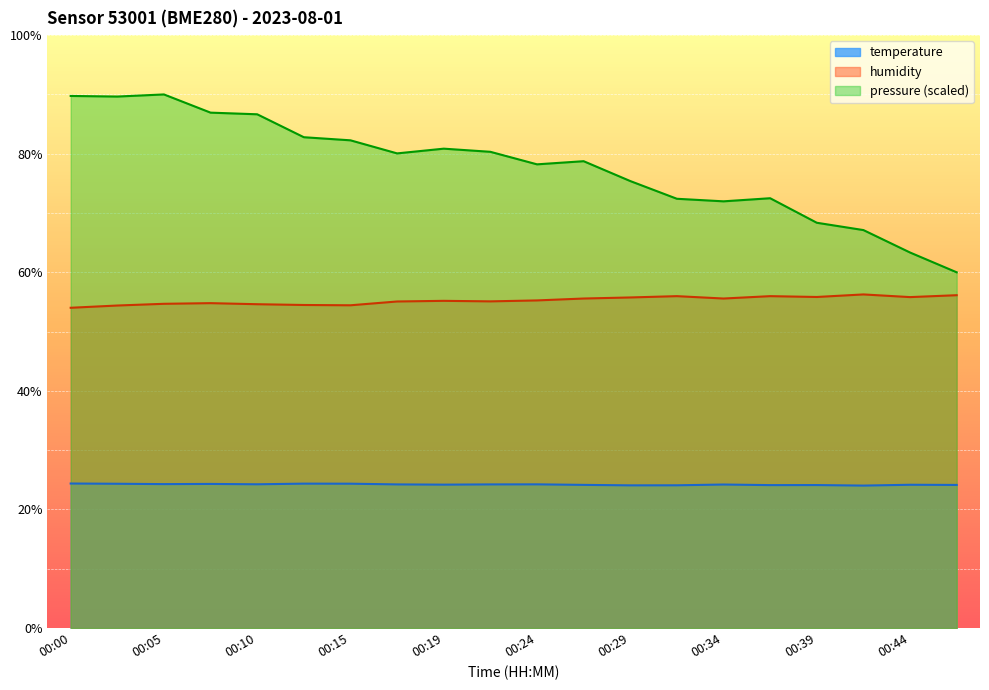

True or false: temperature and pressure_normalized intersect in this chart.

False